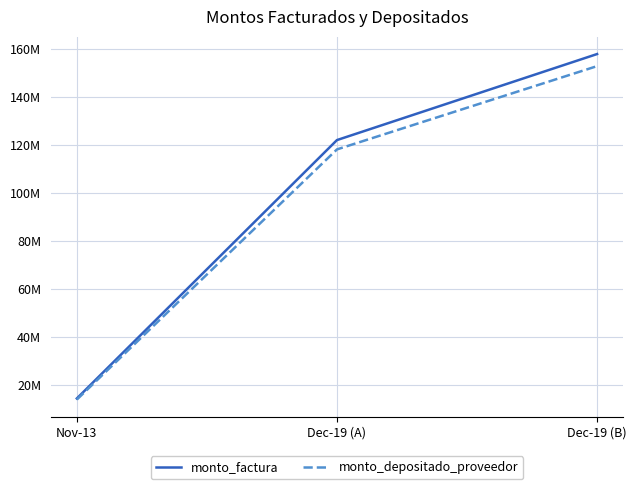

Does the chart have visible grid lines?

Yes